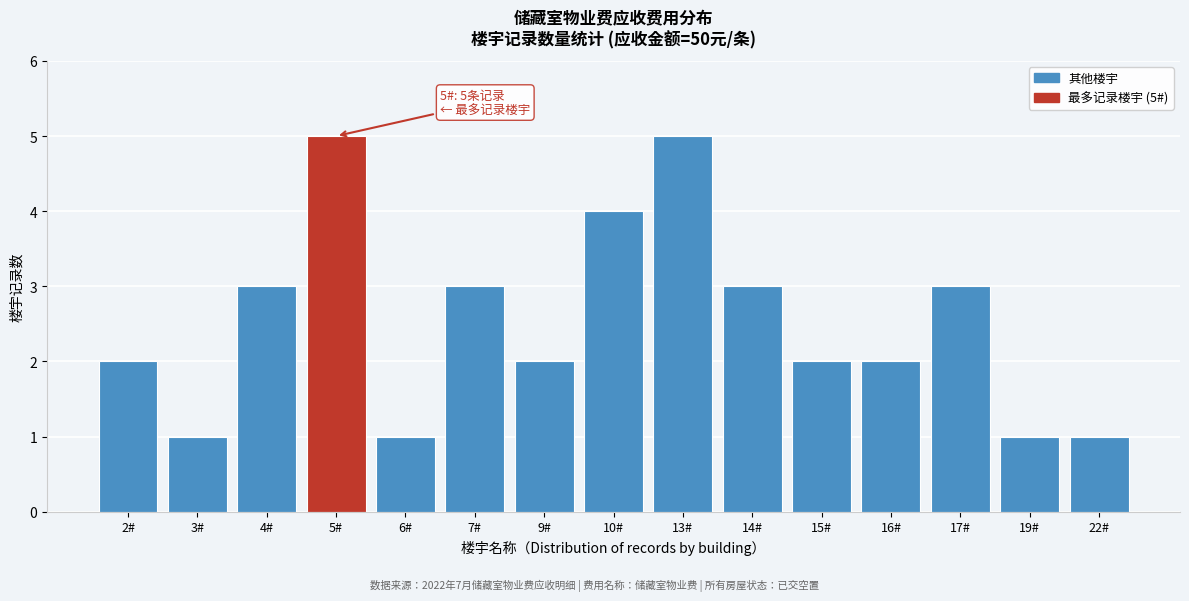

Reading left to right, list all the values displayed in this chart.

2#=2	3#=1	4#=3	5#=5	6#=1	7#=3	9#=2	10#=4	13#=5	14#=3	15#=2	16#=2	17#=3	19#=1	22#=1